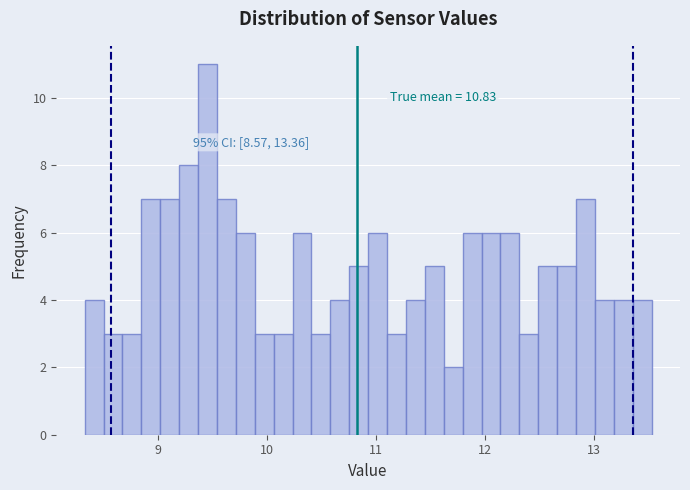

Read against the x-axis, roughly where is the centre of the tallest bar?

9.5